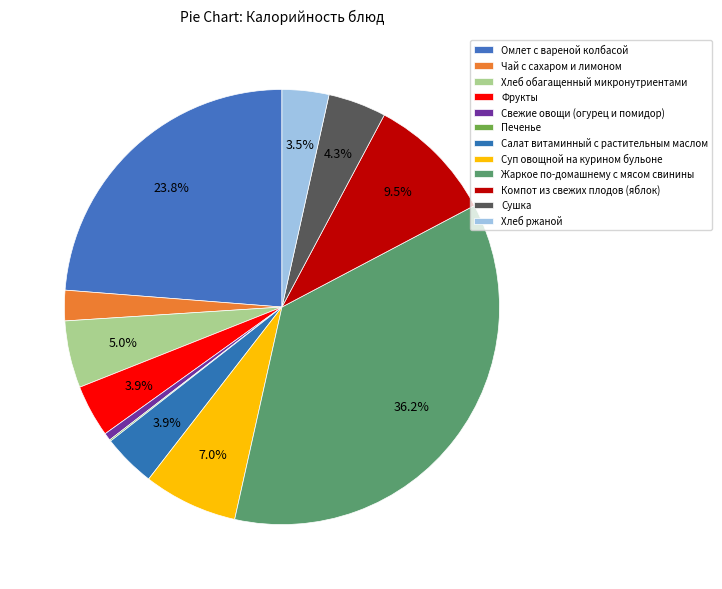

To the nearest percent, what portion does Свежие овощи (огурец и помидор) represent?

1%